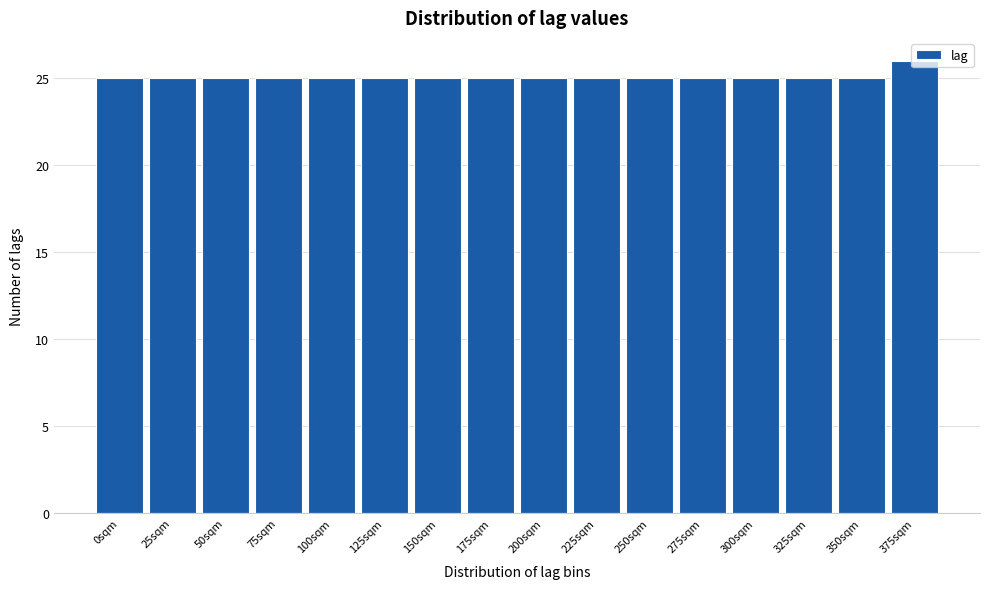

Approximately how many times larger is the value at 25sqm compared to 225sqm?

1.0